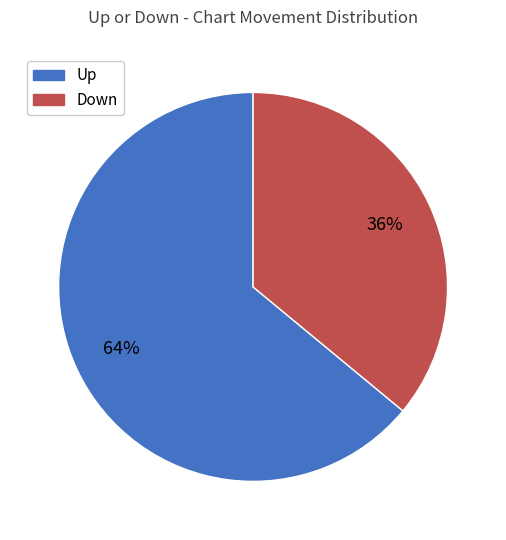

To the nearest percent, what is the average slice percentage?

50%